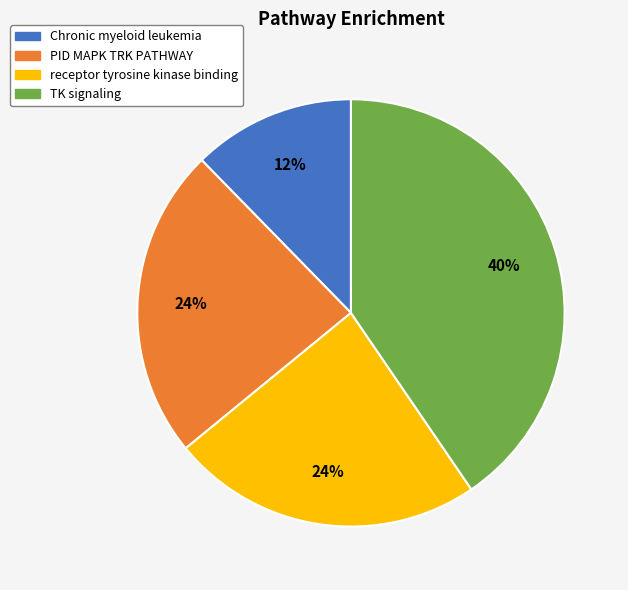

Count the number of slices in the pie.

4